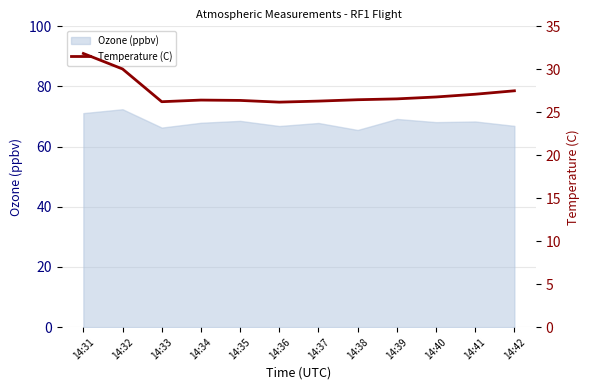

List the labels in order of value, smallest first.

14:36, 14:33, 14:37, 14:35, 14:34, 14:38, 14:39, 14:40, 14:41, 14:42, 14:32, 14:31